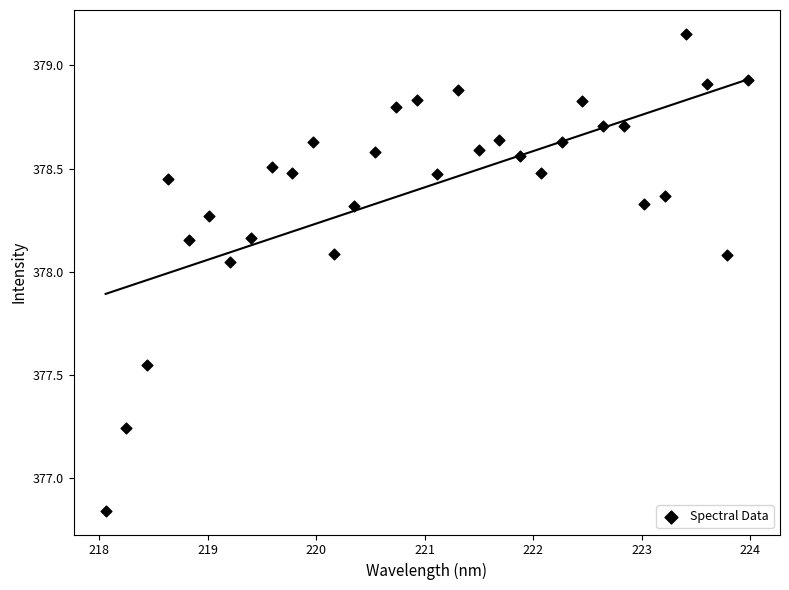

What is the range of X values (max minus min)?

5.9